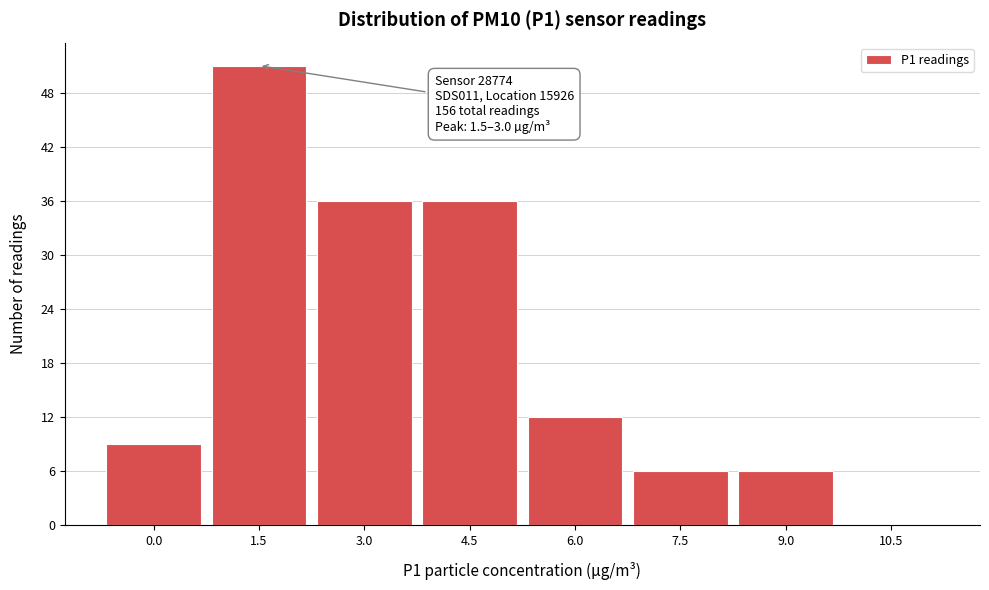

Reading left to right, what are all the values shown in this chart?

0.0=9	1.5=51	3.0=36	4.5=36	6.0=12	7.5=6	9.0=6	10.5=0